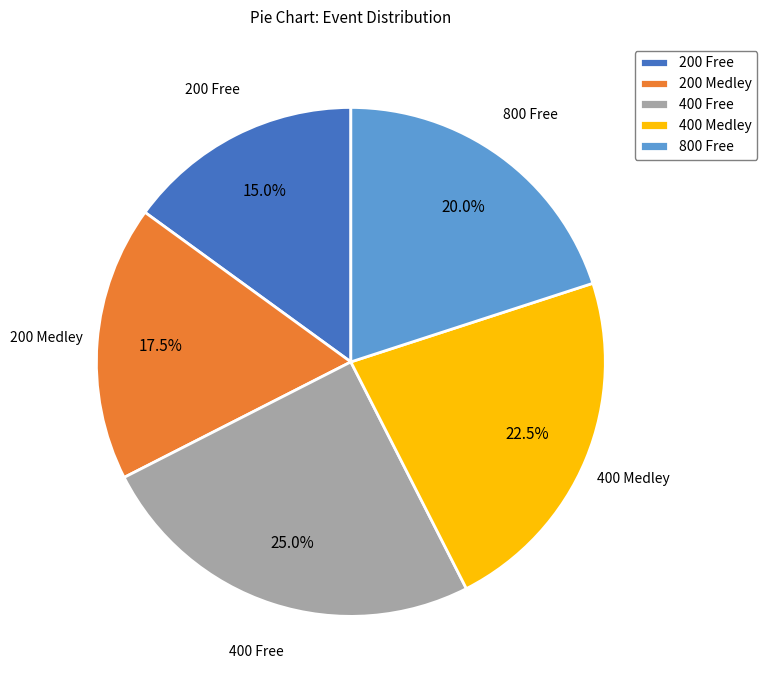

To the nearest percent, what percentage of the pie is 200 Free?

15%